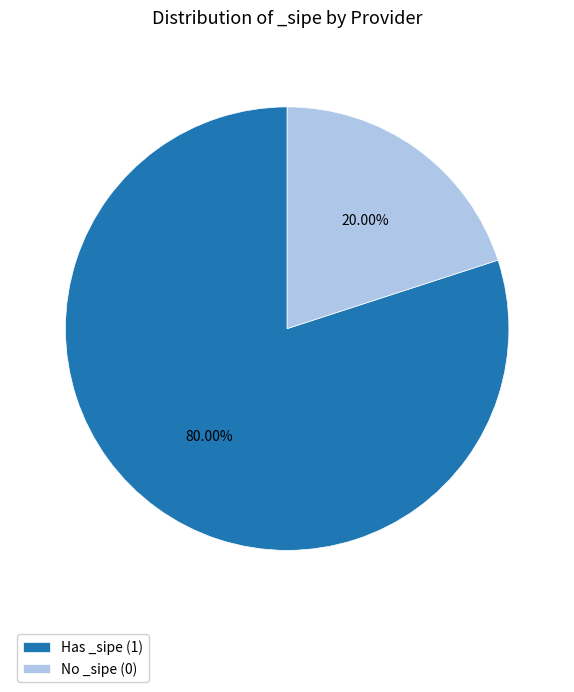

Is there any slice that represents more than half of the pie?

Yes